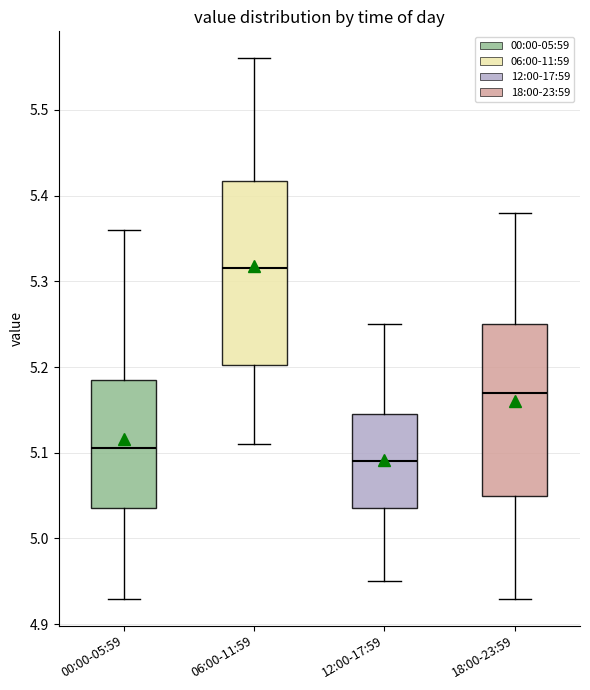

Where is the lower edge of the box for 18:00-23:59 on the y-axis? The values are not printed on the chart, so give them approximately, as read against the axis.

5.05